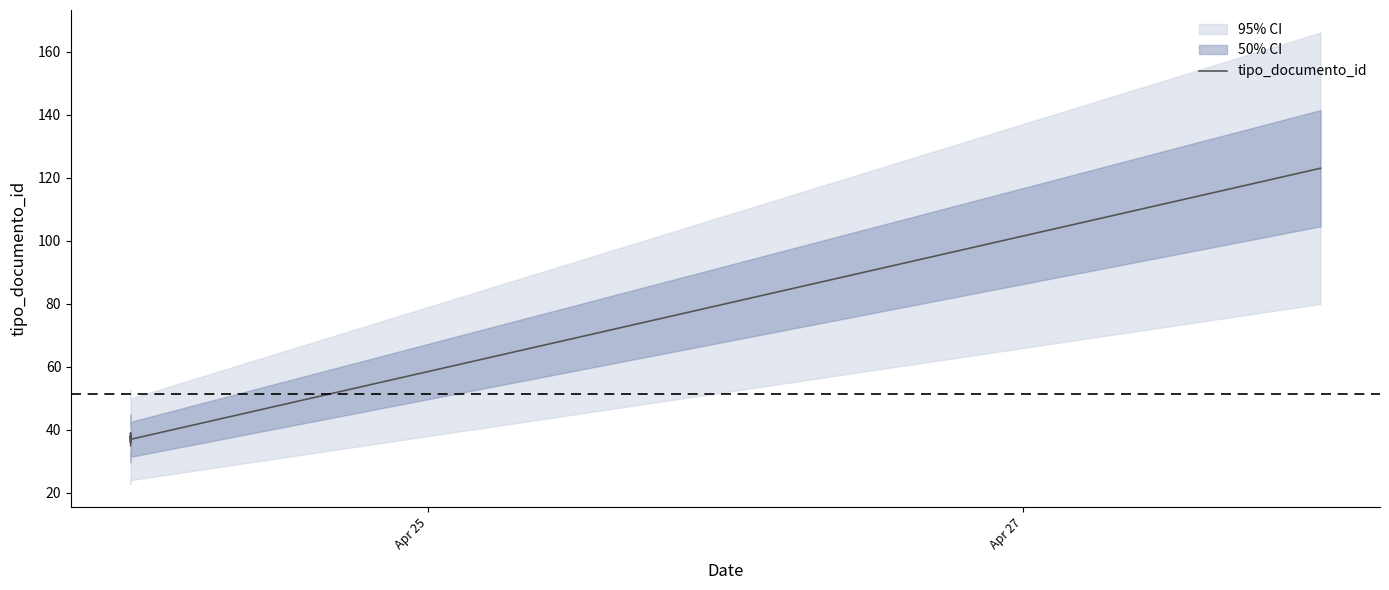

Is this an area chart (filled region under the line)?

No